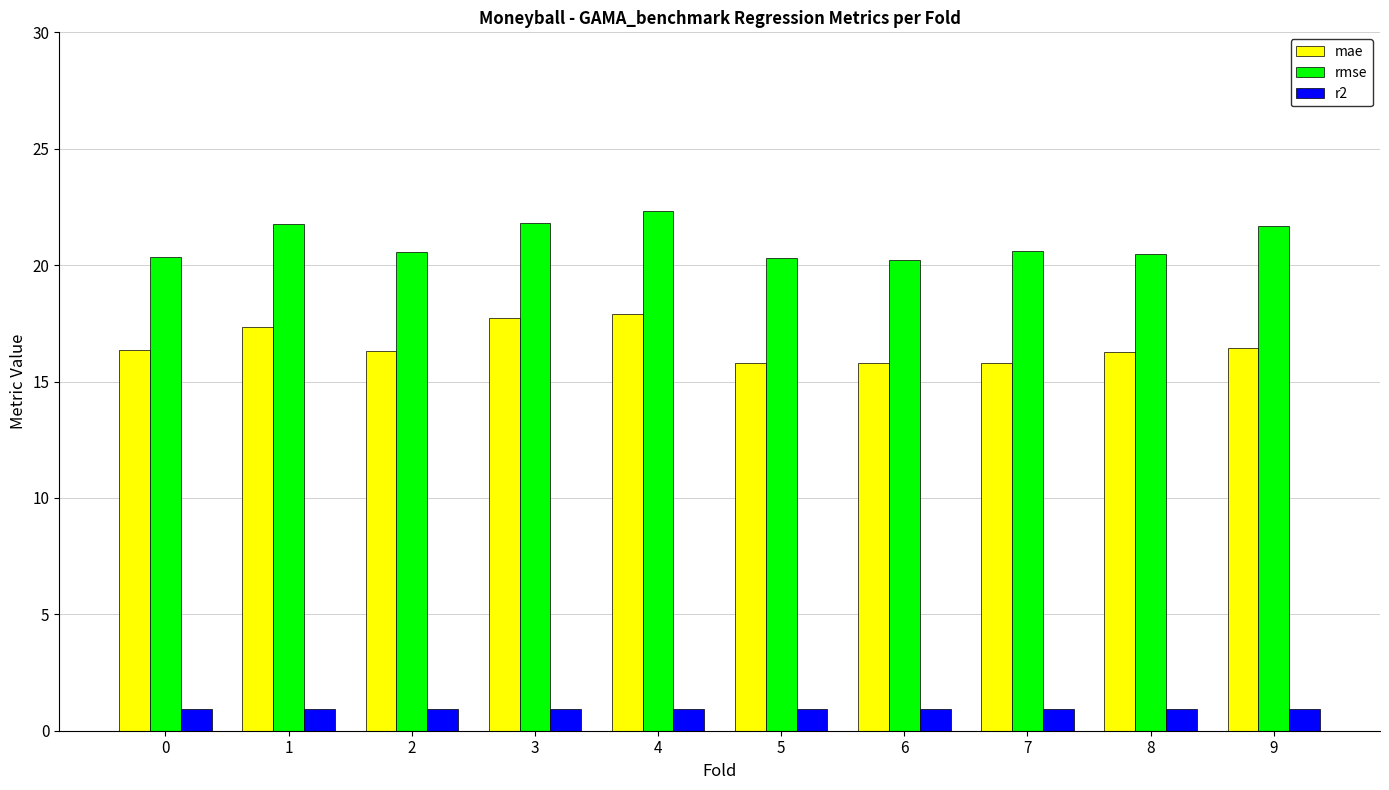

The mae series shows 9.8 at 5. True or false?

False